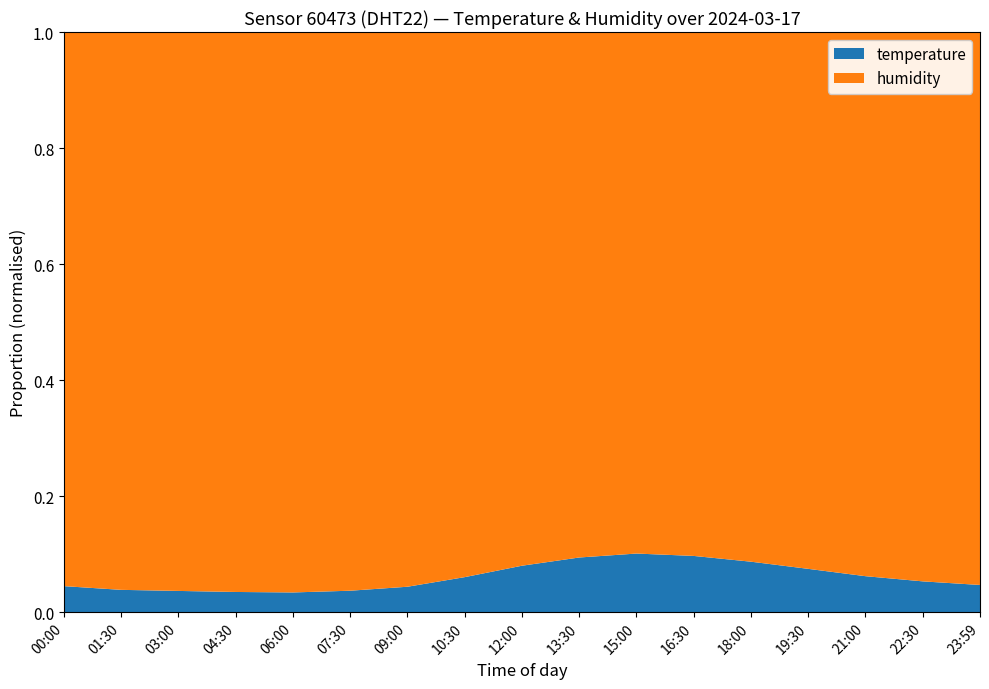

The value of temperature at 15:00 is 0.1. True or false?

True